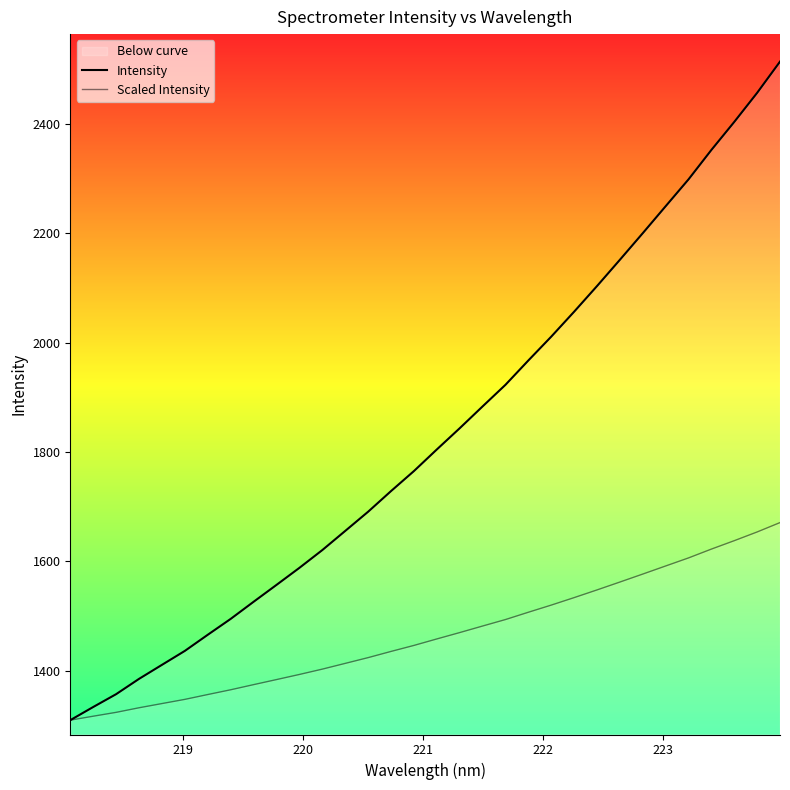

What is the smallest value displayed?

1310.0